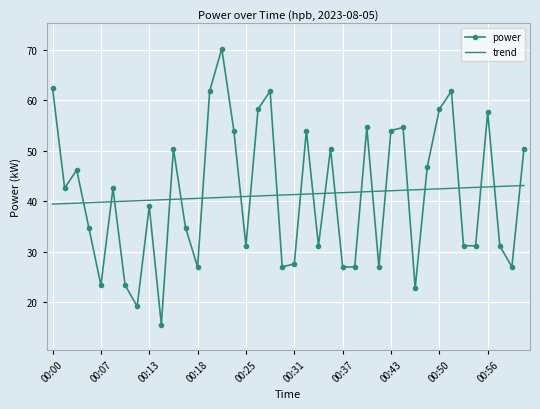

Which series has the widest spread of values?

power